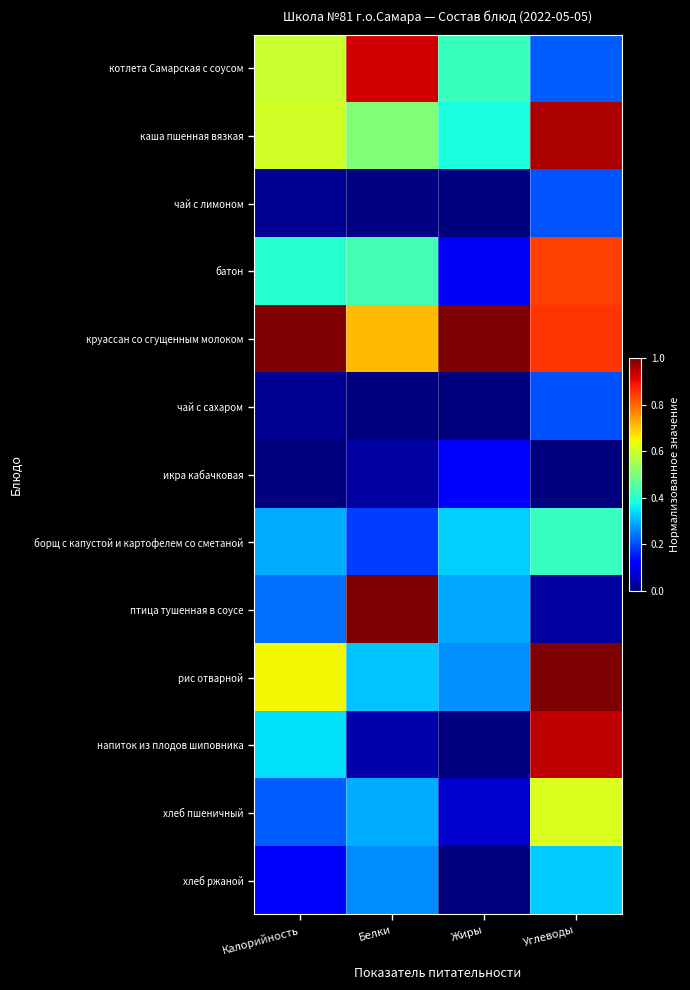

Between Белки and Углеводы, which is larger?

Белки